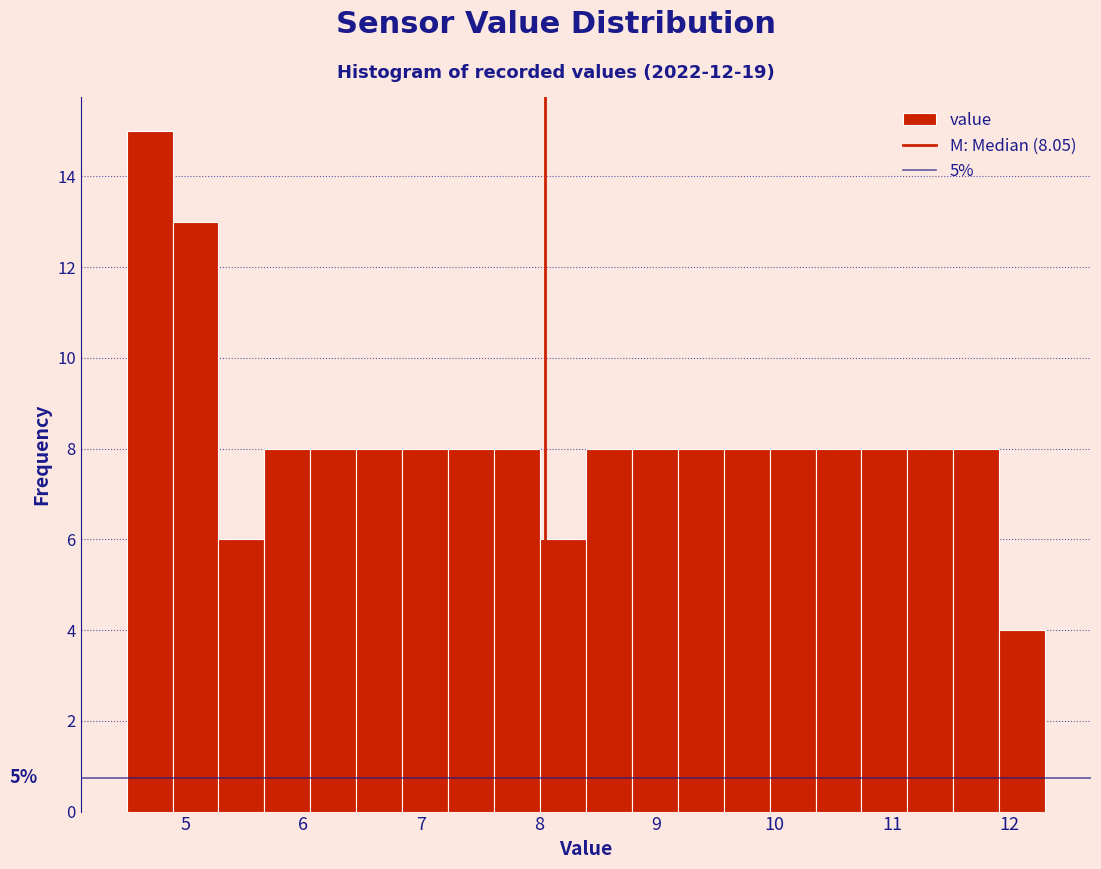

Around what value on the x-axis is the tallest bar? Give the approximate position of its centre, as read against the axis.

4.7